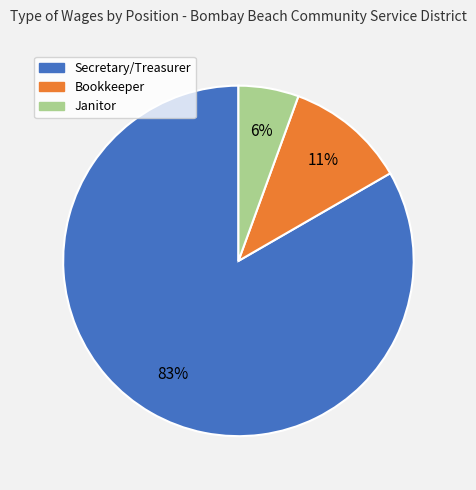

Combined, do Janitor and Bookkeeper account for over 50%?

No